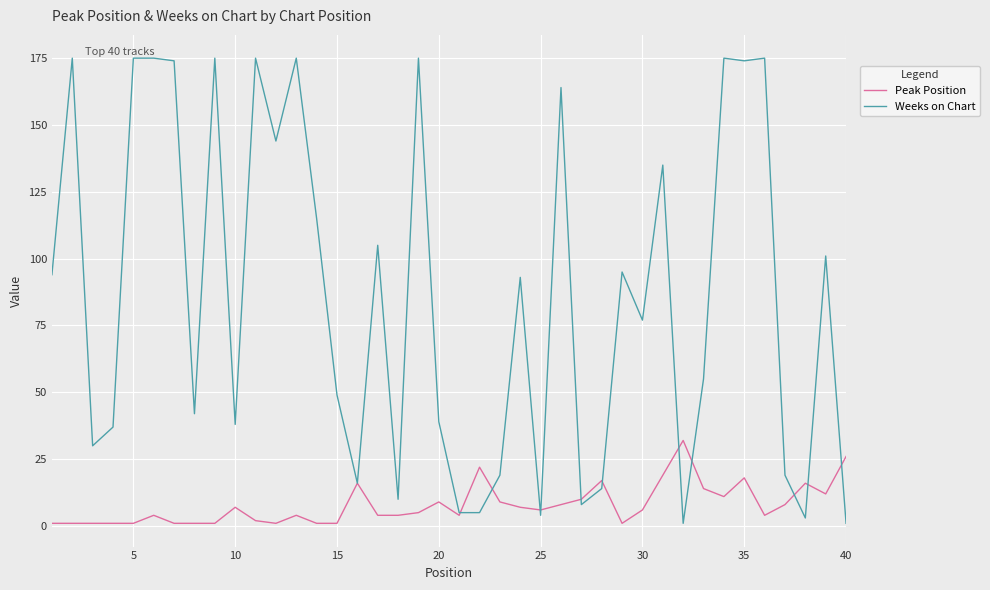

Which series has the largest total across all categories?

Weeks on Chart